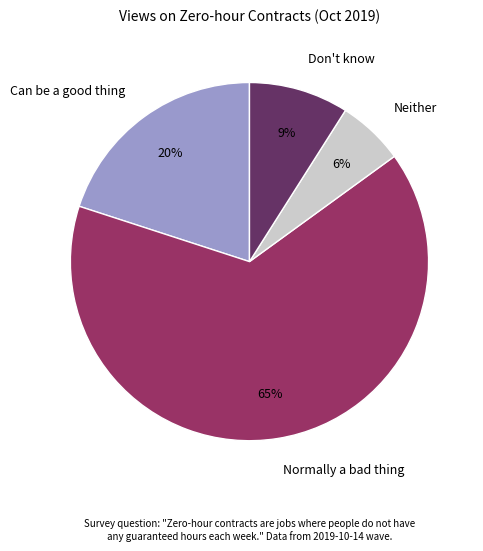

Is Normally a bad thing the majority of the pie?

Yes